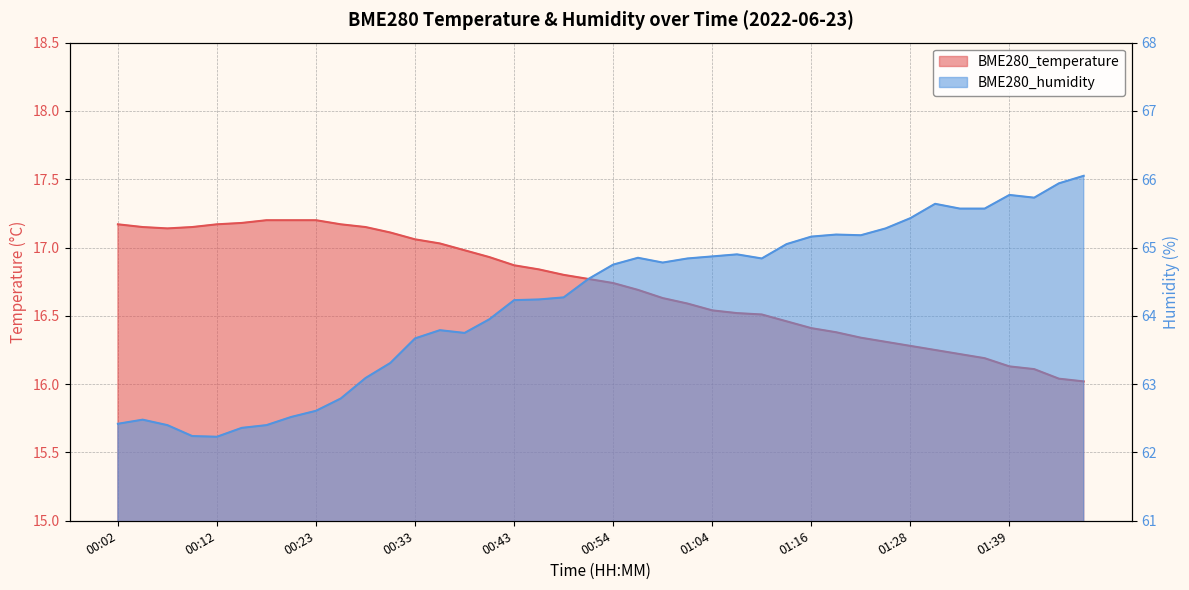

True or false: BME280_humidity has more than 0 interior local peaks.

True